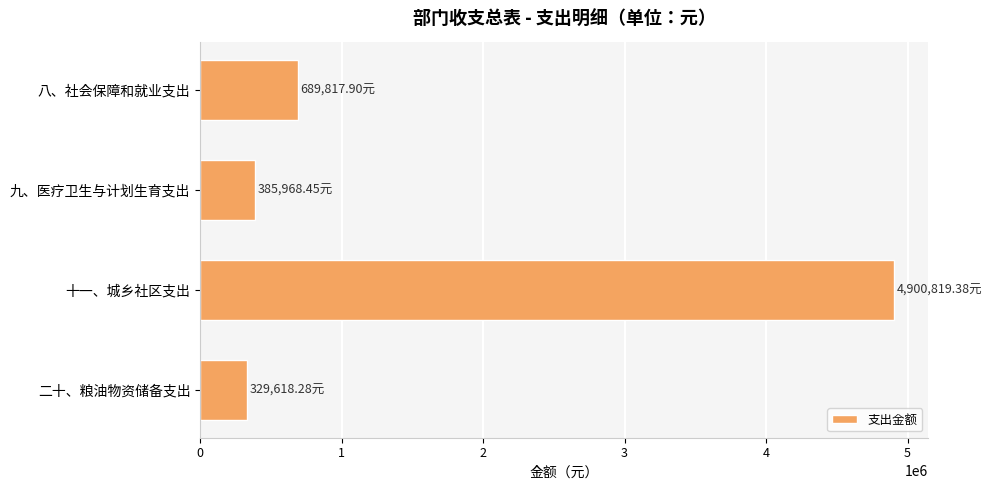

Which label corresponds to the largest value in the chart?

十一、城乡社区支出